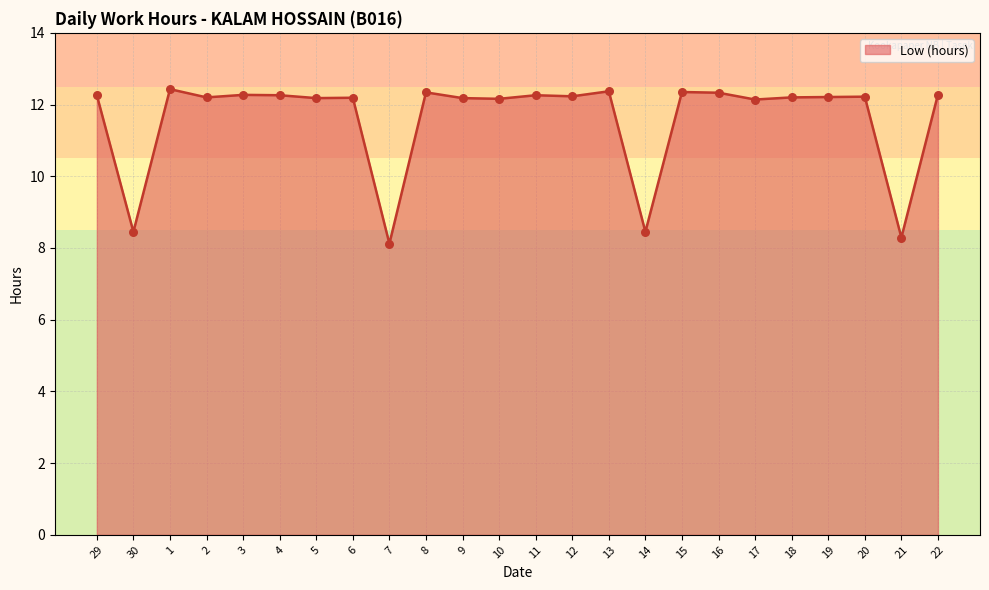

Approximately how many times larger is the value at 6 compared to 13?

1.0